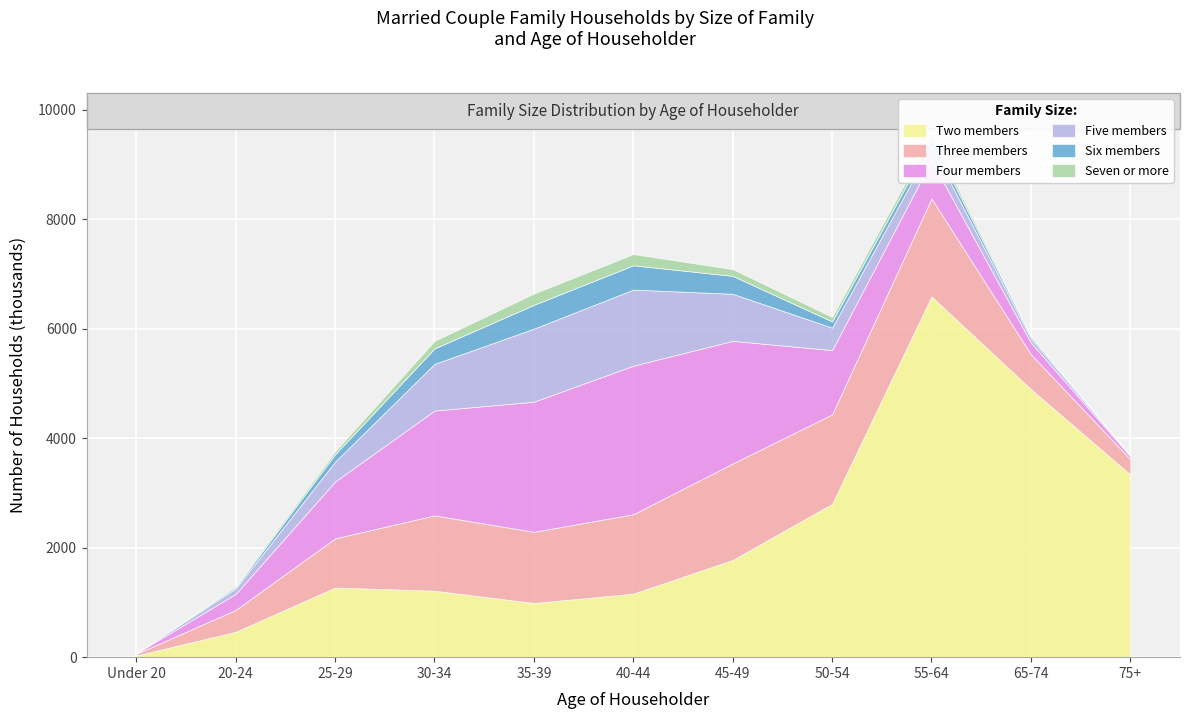

What is the total value across all series at 55-64?

9542